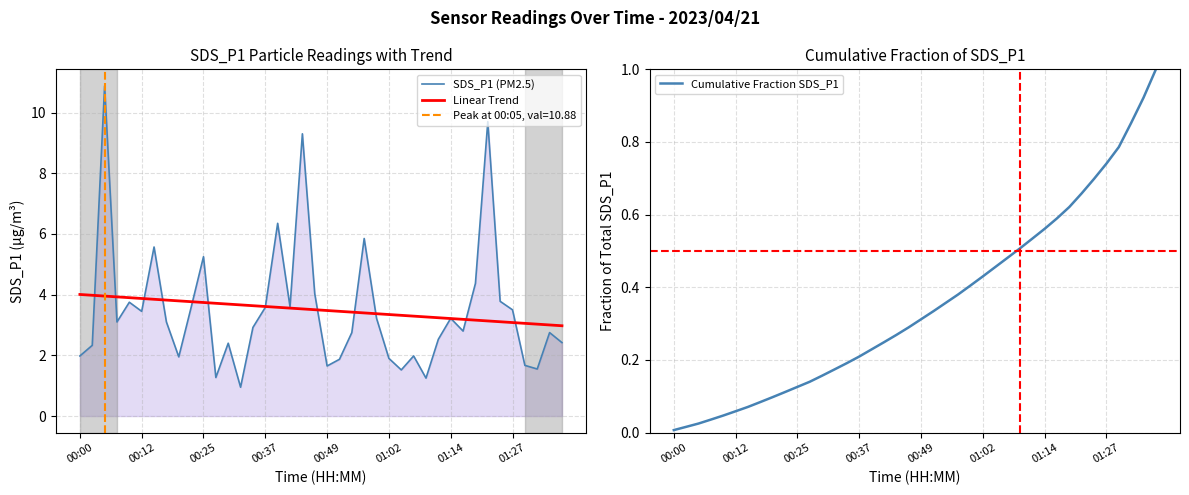

Reading left to right, transcribe all the data shown in this chart.

SDS_P1 (PM2.5): 2.0	2.3	10.9	3.1	3.8	3.5	5.6	3.1	1.9	3.6	5.2	1.3	2.4	0.9	2.9	3.6	6.3	3.6	9.3	4.0	1.6	1.9	2.8	5.8	3.2	1.9	1.5	2.0	1.2	2.5	3.2	2.8	4.4	9.7	3.8	3.5	1.7	1.6	2.8	2.4
Linear Trend: 4.0	4.0	4.0	3.9	3.9	3.9	3.8	3.8	3.8	3.8	3.7	3.7	3.7	3.7	3.6	3.6	3.6	3.6	3.5	3.5	3.5	3.5	3.4	3.4	3.4	3.3	3.3	3.3	3.3	3.2	3.2	3.2	3.2	3.1	3.1	3.1	3.1	3.0	3.0	3.0
Cumulative Fraction SDS_P1: 0.0	0.0	0.0	0.0	0.0	0.1	0.1	0.1	0.1	0.1	0.1	0.1	0.2	0.2	0.2	0.2	0.2	0.2	0.3	0.3	0.3	0.3	0.4	0.4	0.4	0.4	0.5	0.5	0.5	0.5	0.6	0.6	0.6	0.7	0.7	0.7	0.8	0.9	0.9	1.0